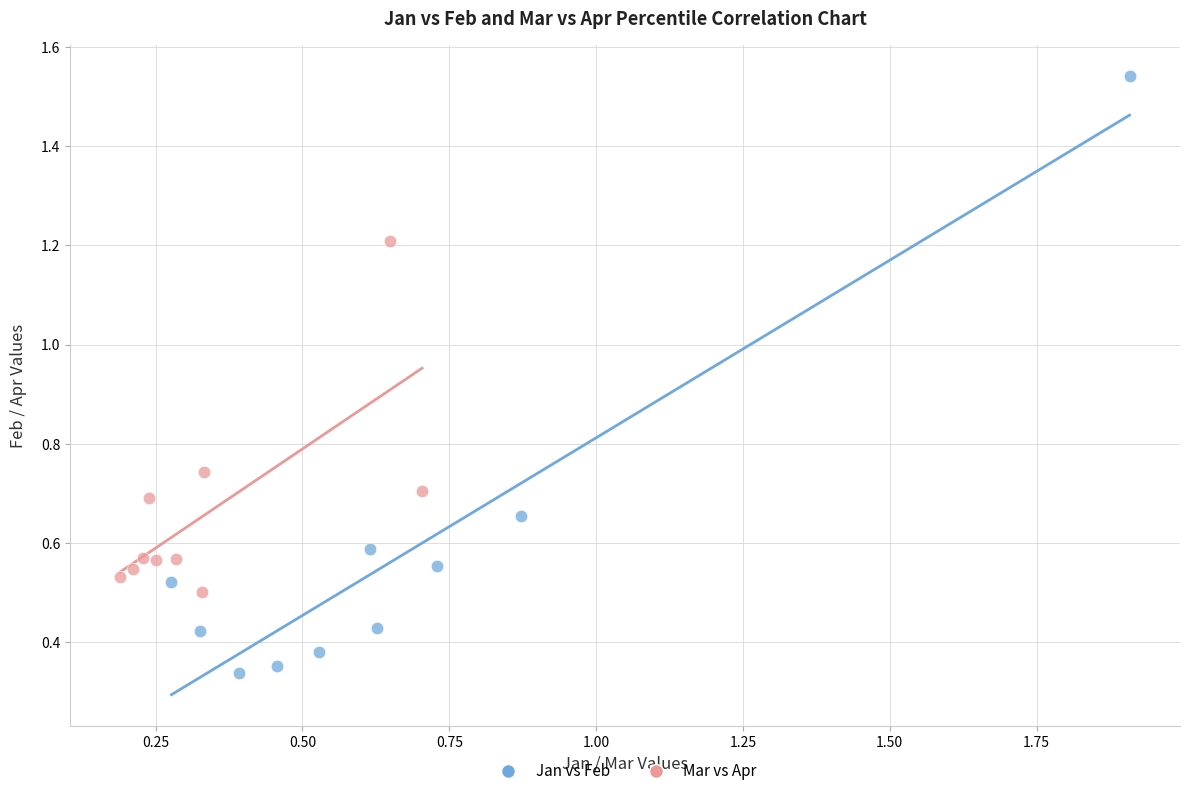

Which series contains the highest Y value?

Jan vs Feb